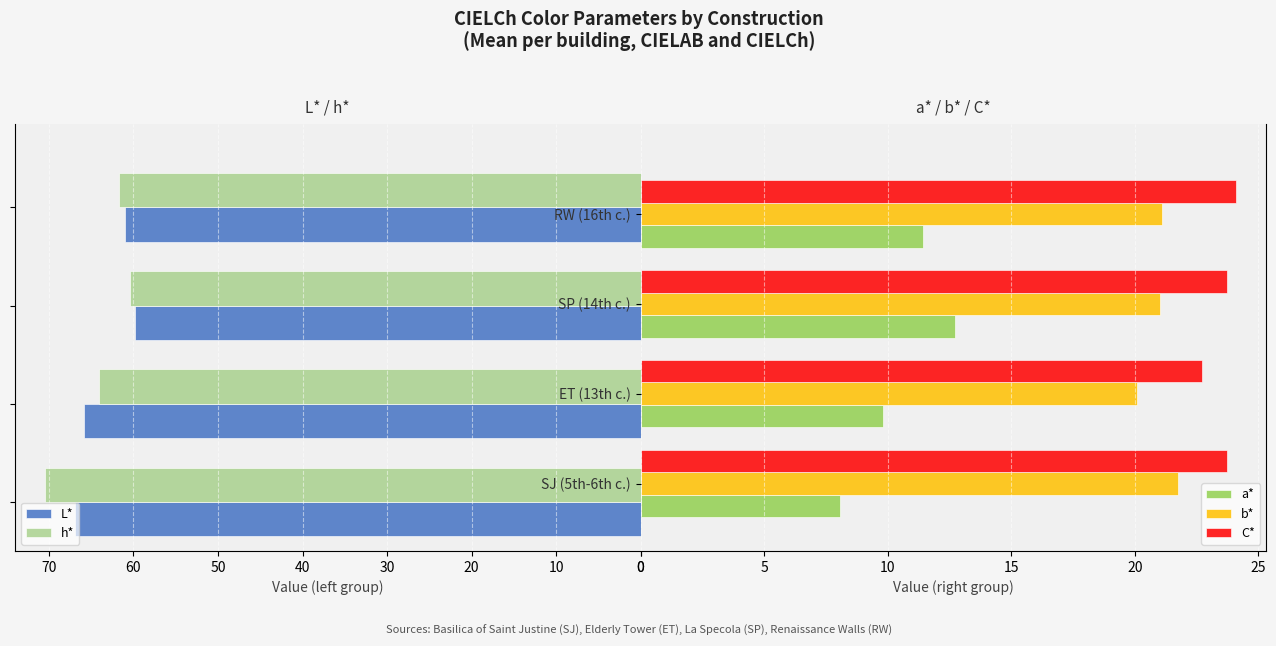

What is the value of the b* bar at the 3rd from the left?

21.0